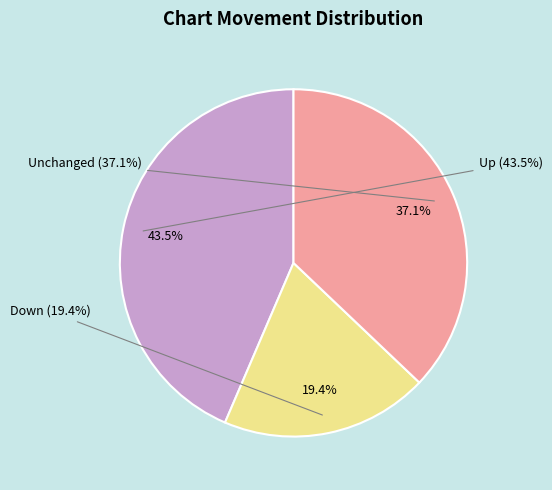

Is there any slice that represents more than half of the pie?

No